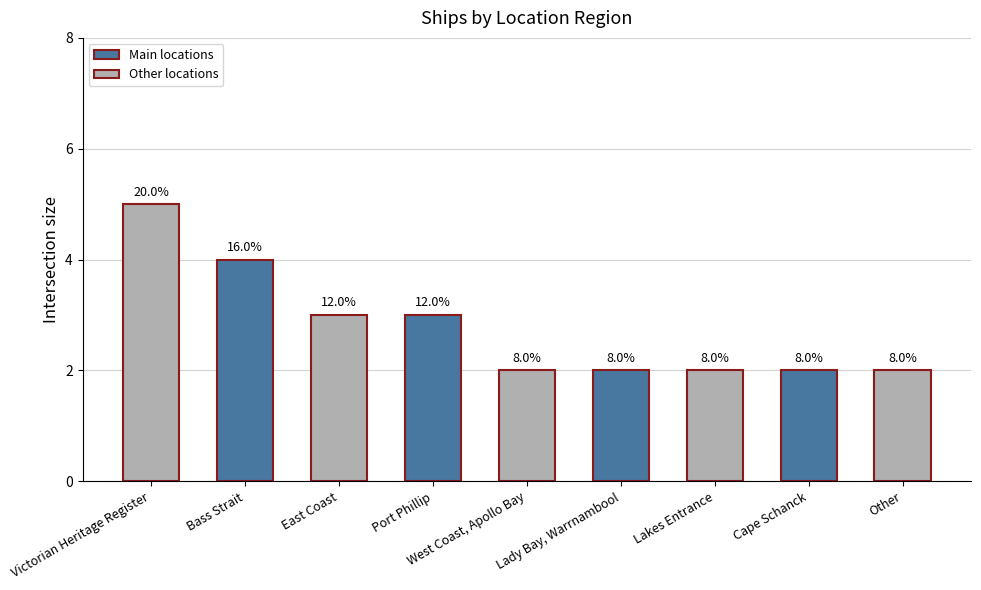

How many bars are there in total?

9